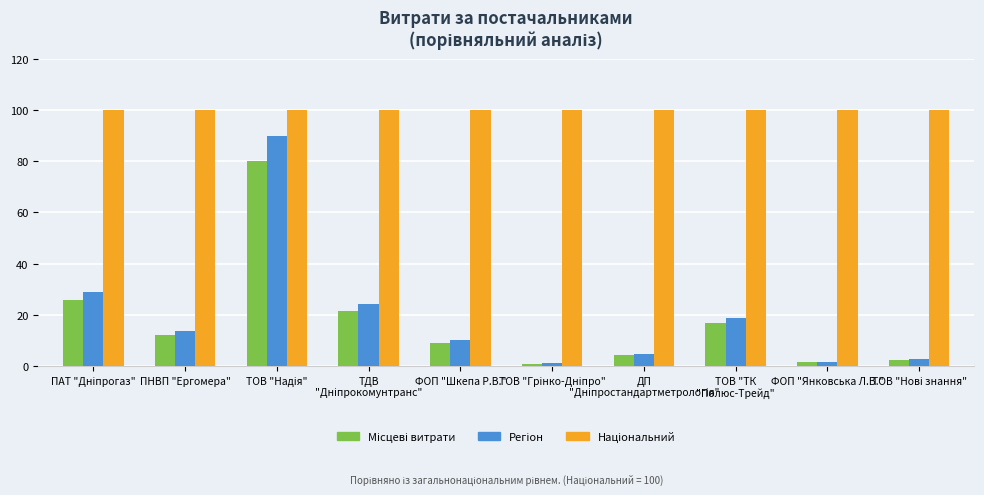

What is the difference between the Регіон values at ТДВ
"Дніпрокомунтранс" and ТОВ "ТК
"Полюс-Трейд"?

5.5